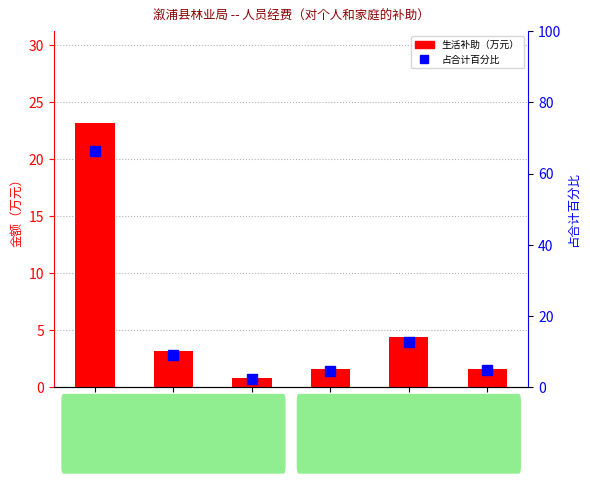

What is the difference between the maximum and second lowest values in the 生活补助（万元） series?

21.6